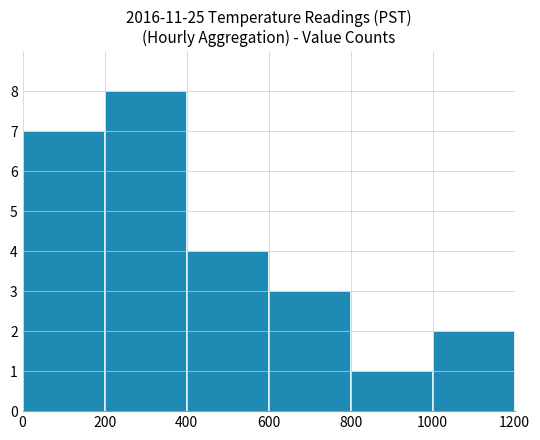

Reading left to right, what are all the values shown in this chart?

7	8	4	3	1	2